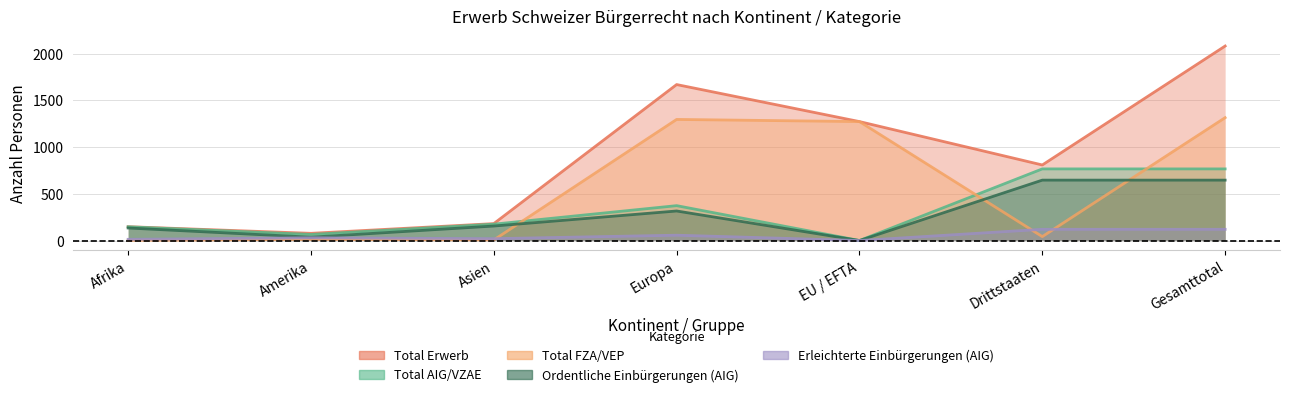

Which series changed the most between Asien and Europa?

Total Erwerb